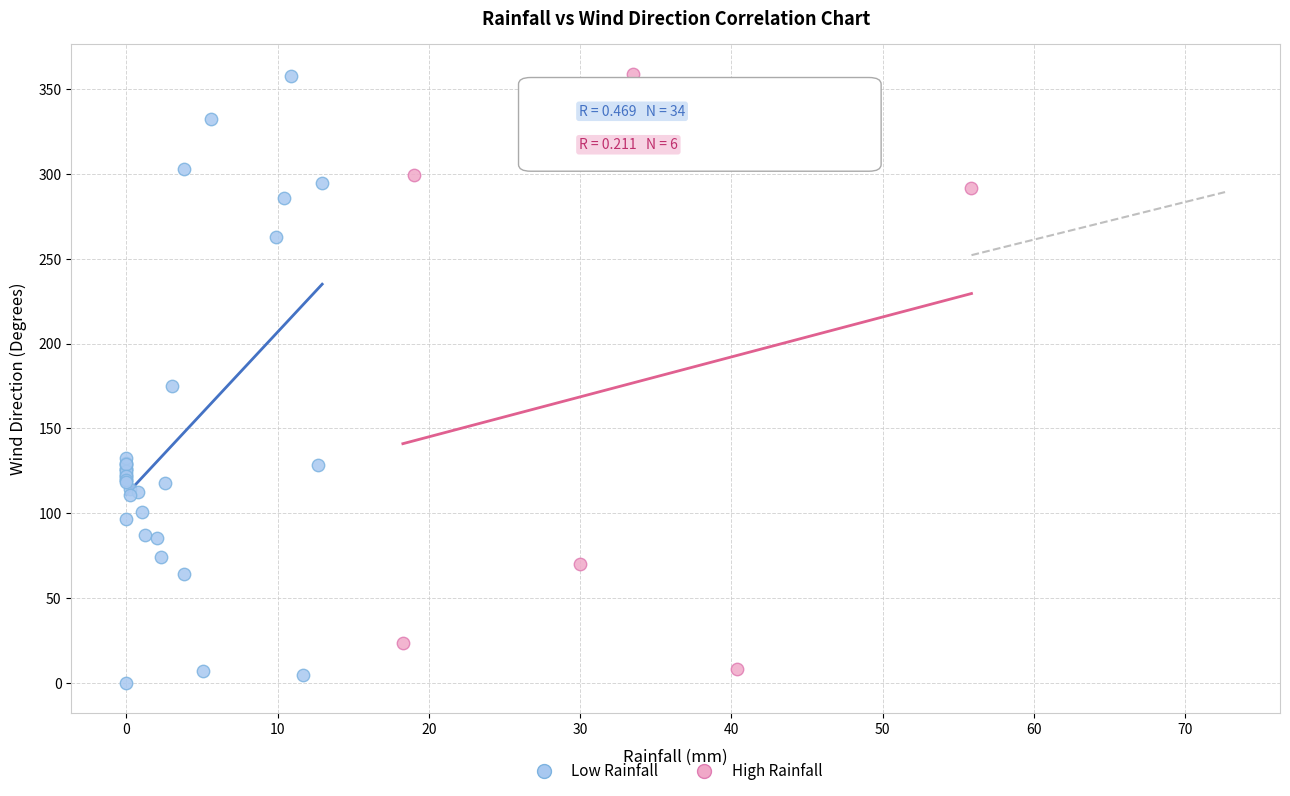

Which series has the largest Y range (max minus min)?

Low Rainfall